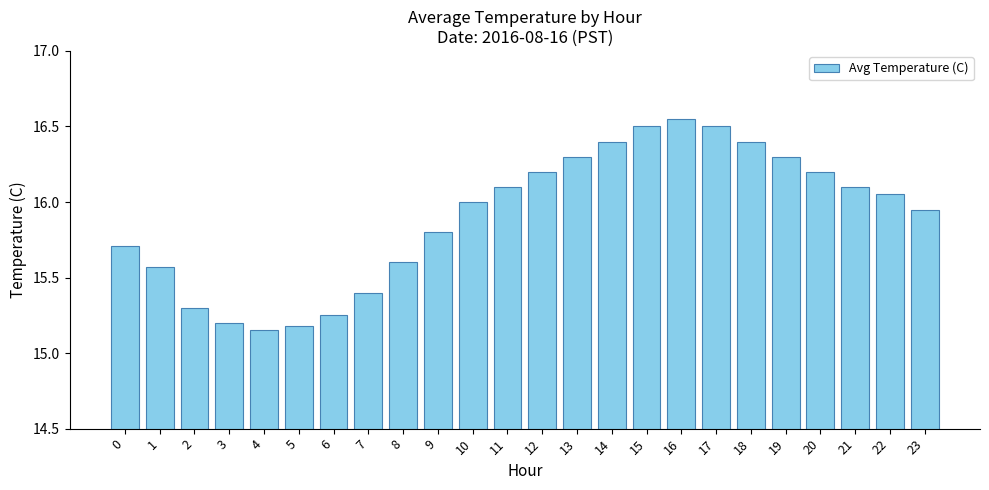

What is the value of the 1st bar from the left?

15.7